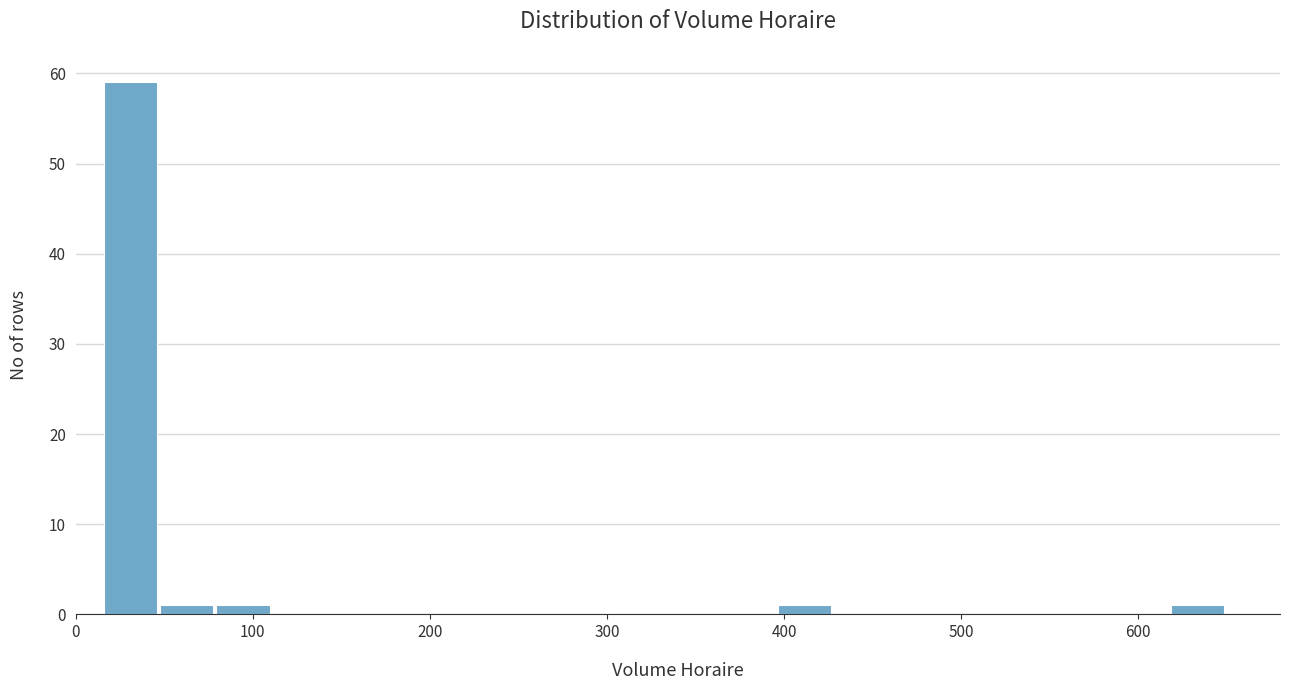

Read against the x-axis, roughly where is the centre of the tallest bar?

30